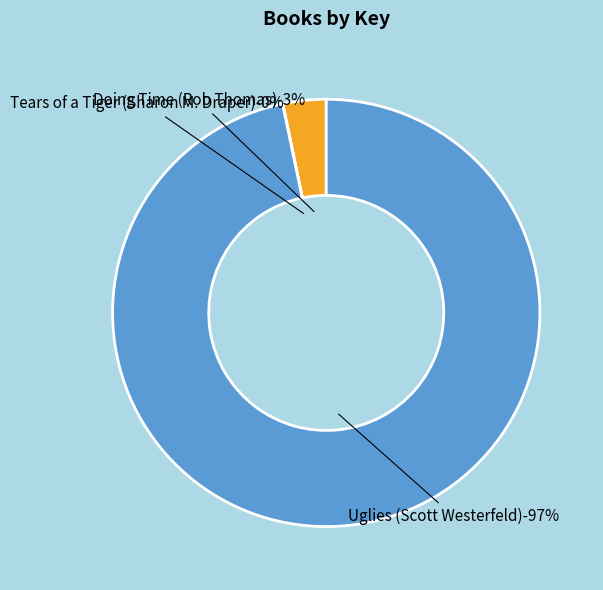

Is Tears of a Tiger (Sharon M. Draper) the majority of the pie?

No